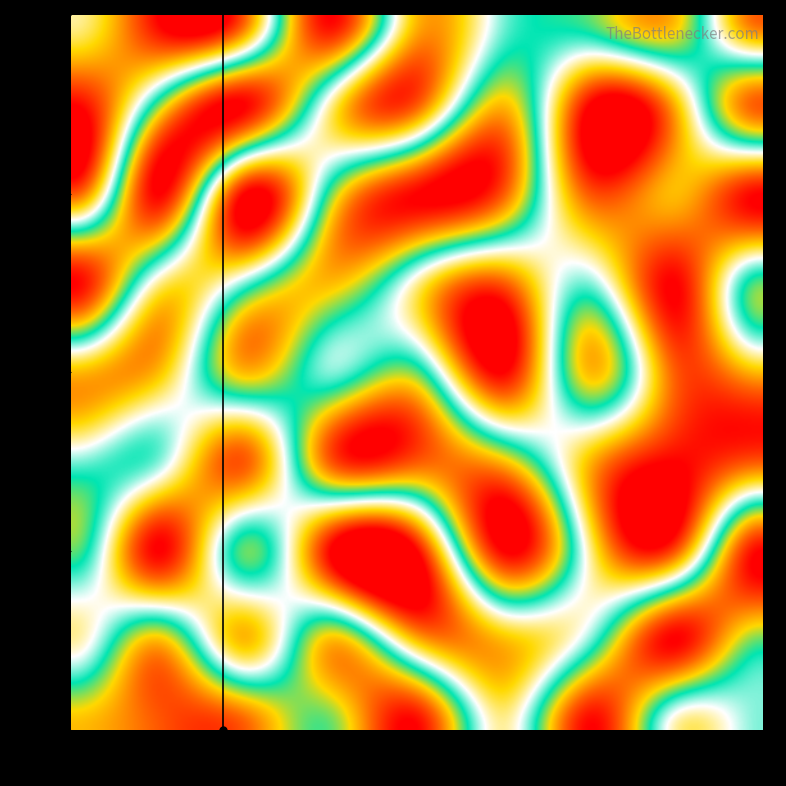

What is the average value of the row8 series?

5